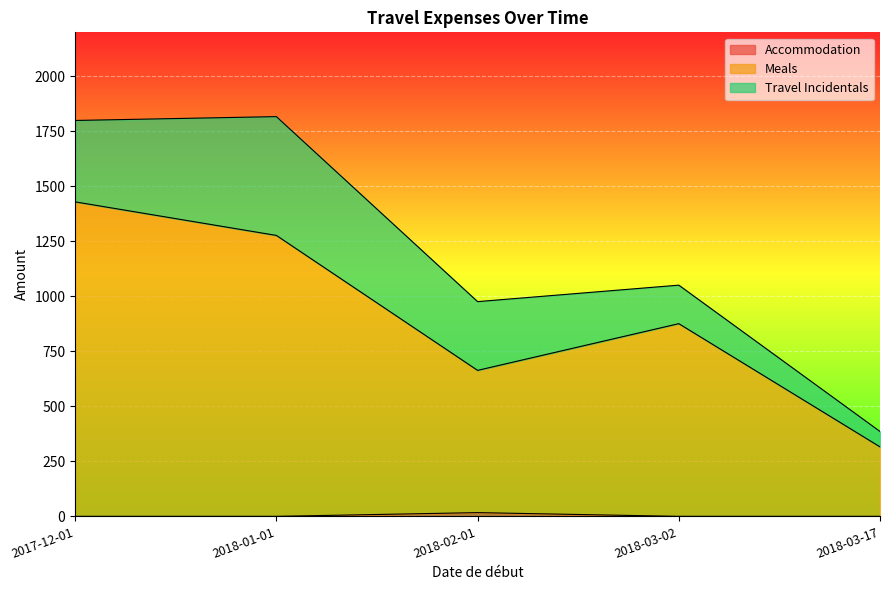

Where is the first local maximum for Accommodation?

2018-02-01